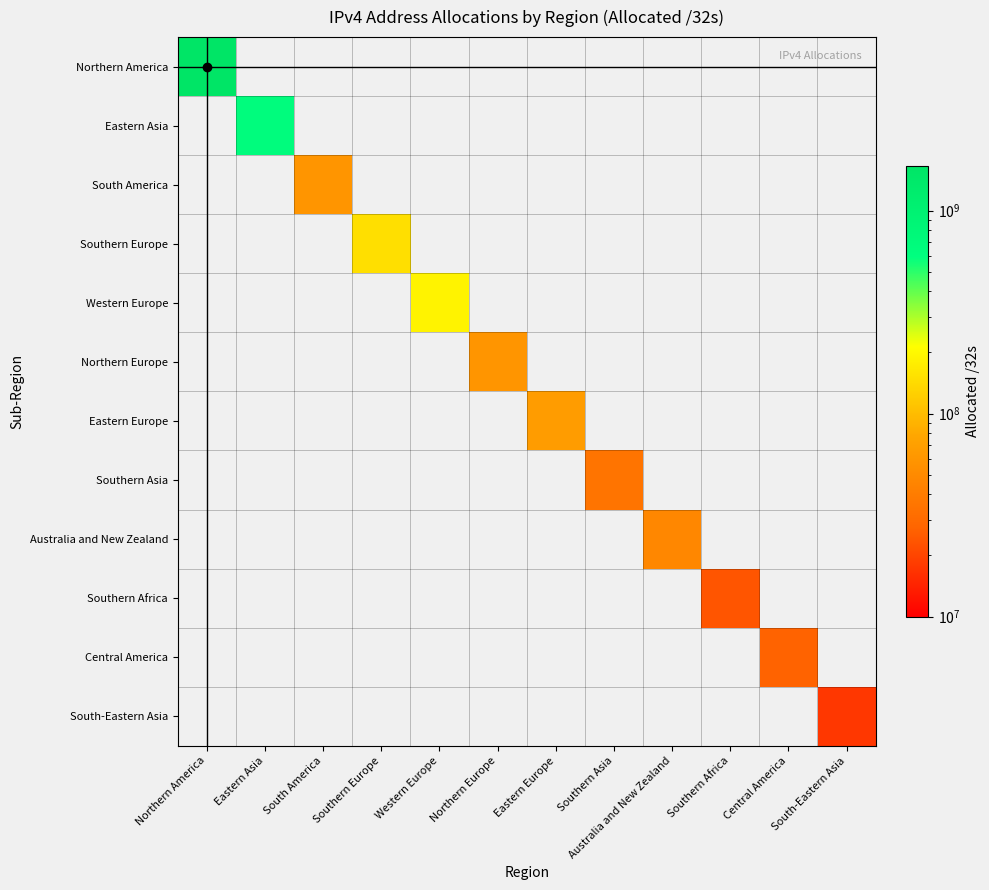

At how many categories does at least one series exceed 1118226065?

1